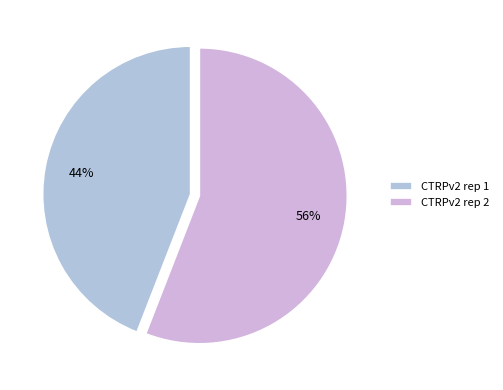

To the nearest percent, what is the combined percentage of CTRPv2 rep 1 and CTRPv2 rep 2?

100%